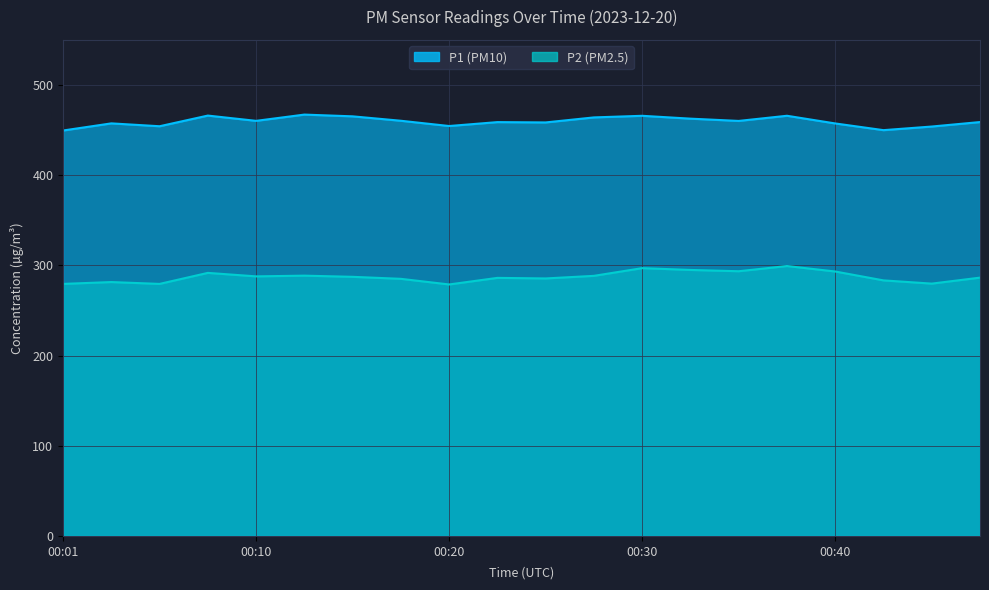

What is the difference between the maximum and minimum values in the P1 series?

17.7